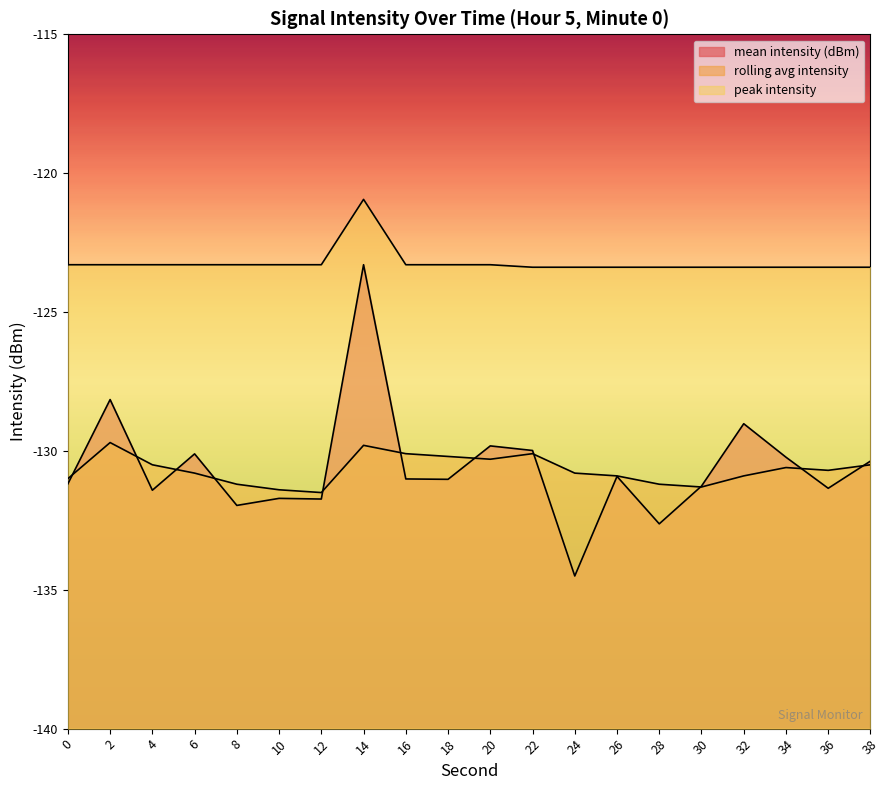

Where is the first local maximum for peak intensity?

14